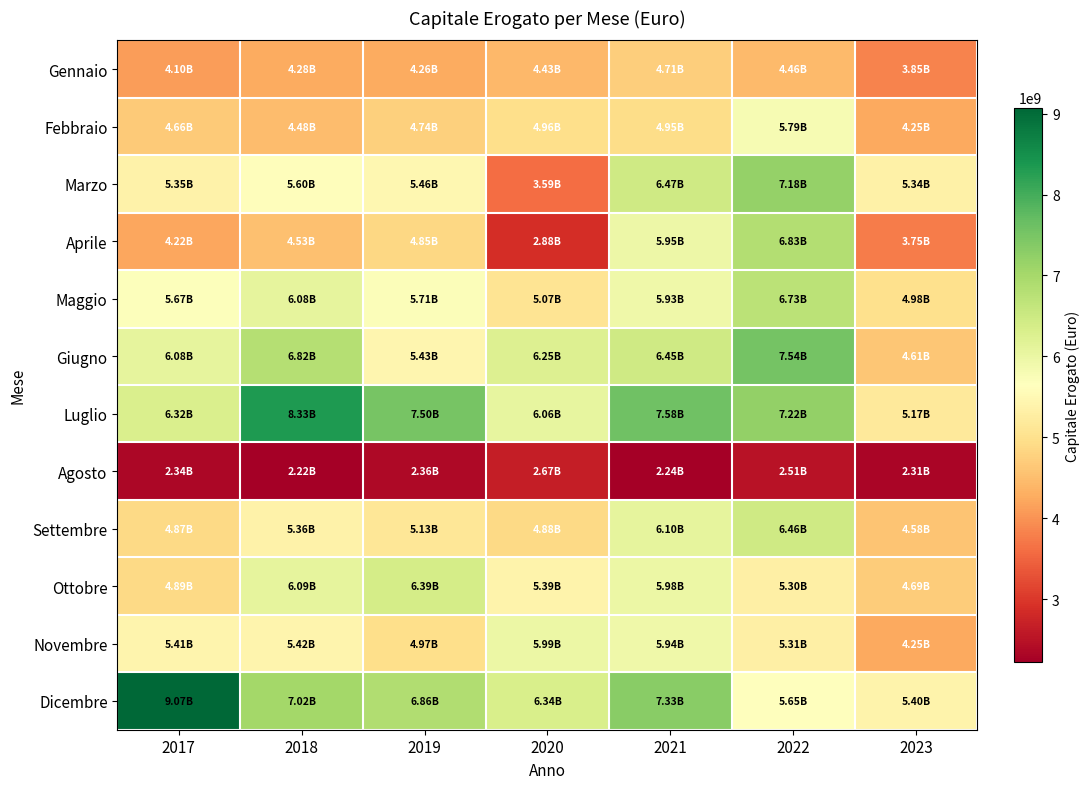

Which series has the largest total across all categories?

Luglio